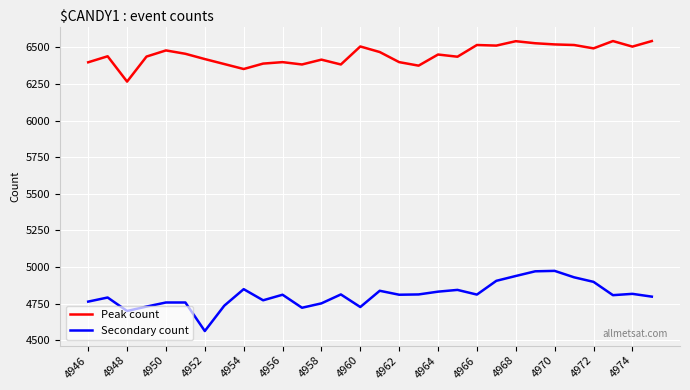

What is the maximum value for Peak count?

6543